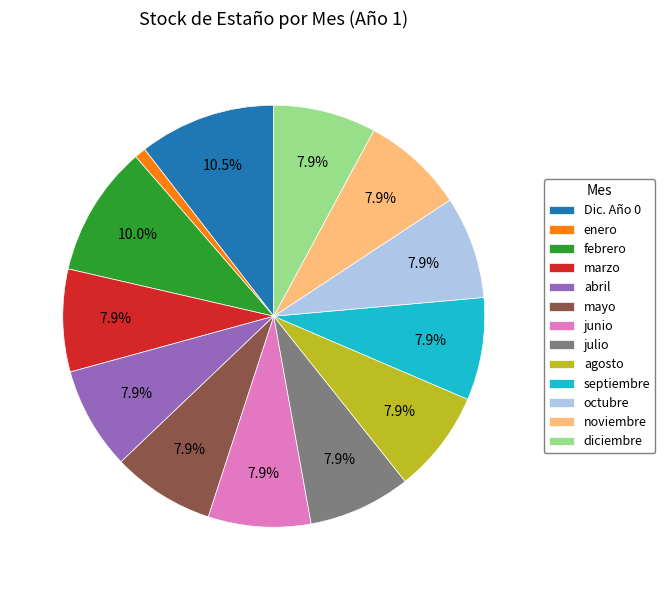

How many segments does this pie chart have?

13